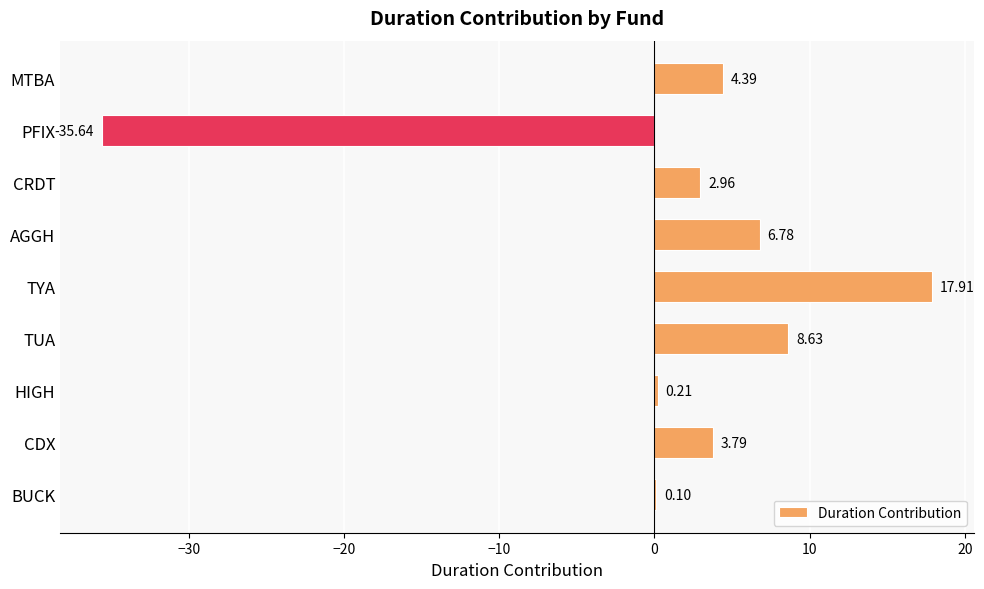

What is the greatest value displayed?

17.9